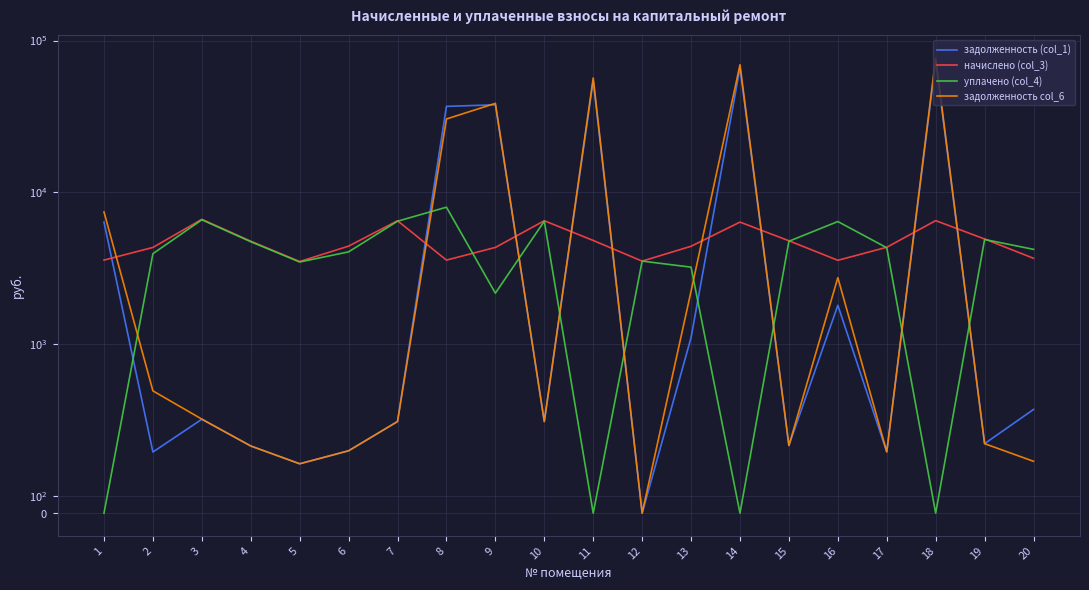

What is the value of the задолженность (col_1) point at the 6th from the left?

369.6